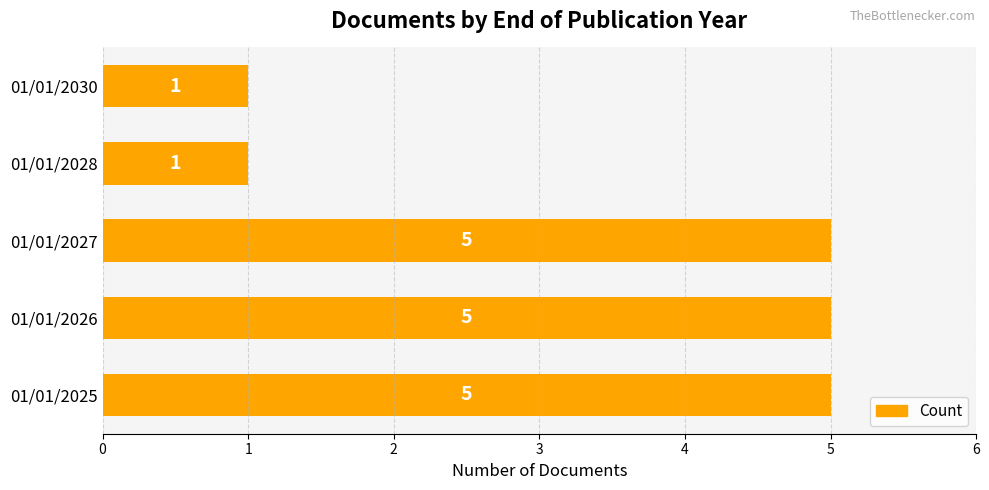

What is the difference between the maximum and minimum values?

4